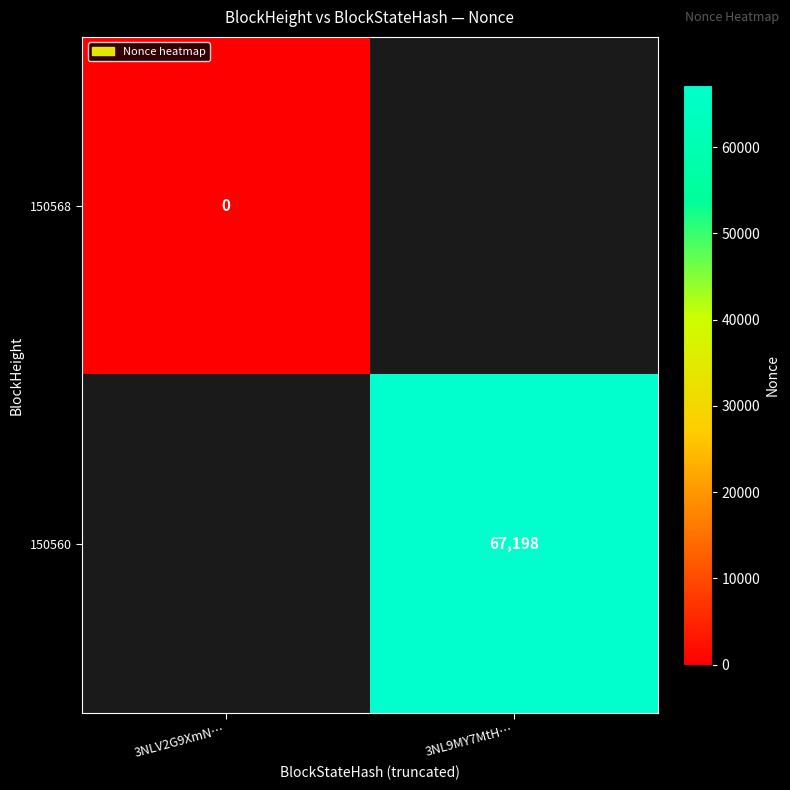

At how many categories does at least one series exceed 34467?

1